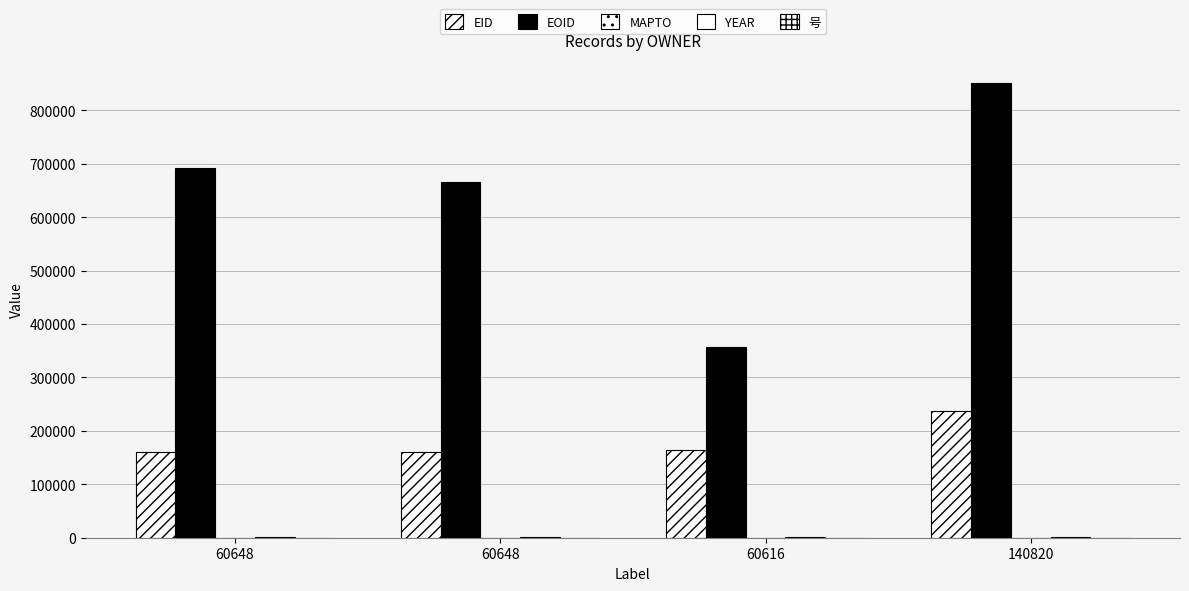

What is the total value across all series at 60616?

524063